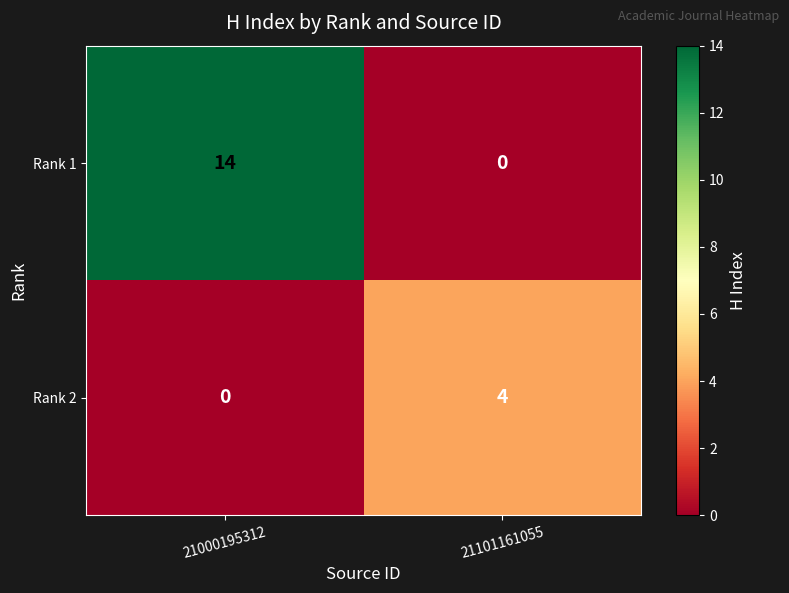

What is the spread (max minus min) of values at 21101161055?

4